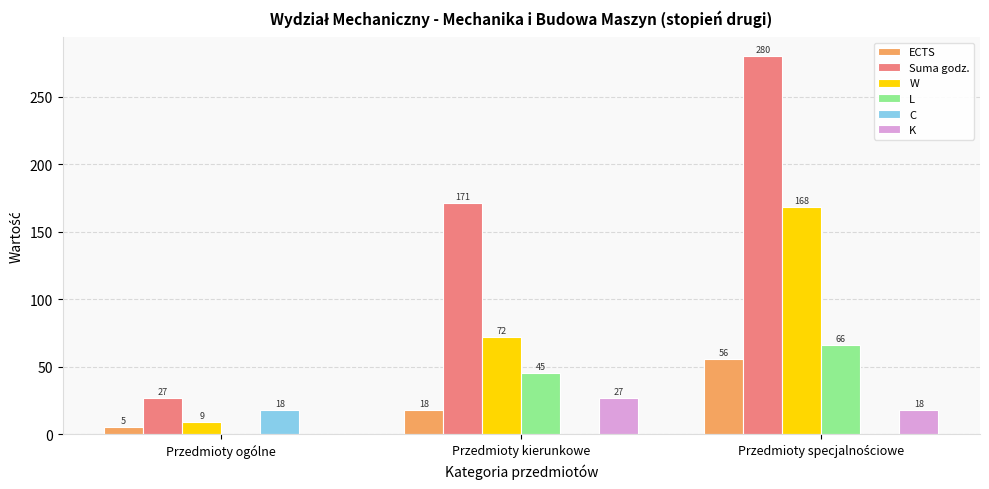

Reading right to left, what are all the values shown in this chart?

ECTS: 56	18	5
Suma godz.: 280	171	27
W: 168	72	9
L: 66	45	0
C: 0	0	18
K: 18	27	0